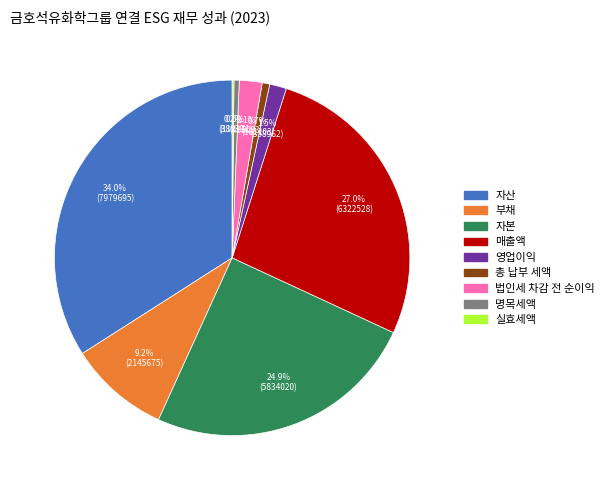

Which slice is the largest?

자산